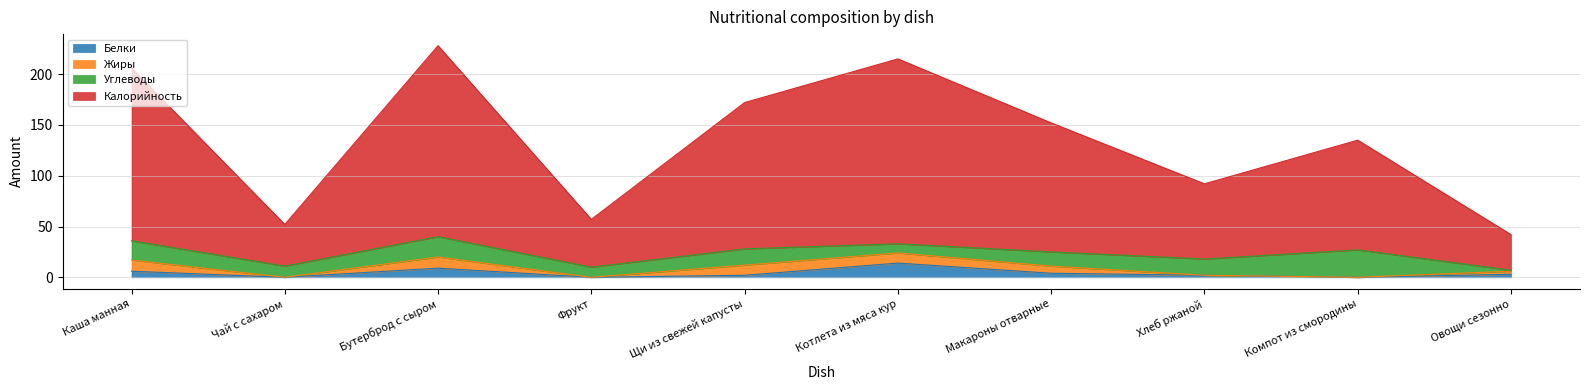

Which has a higher value, Фрукт or Овощи сезонно?

Овощи сезонно